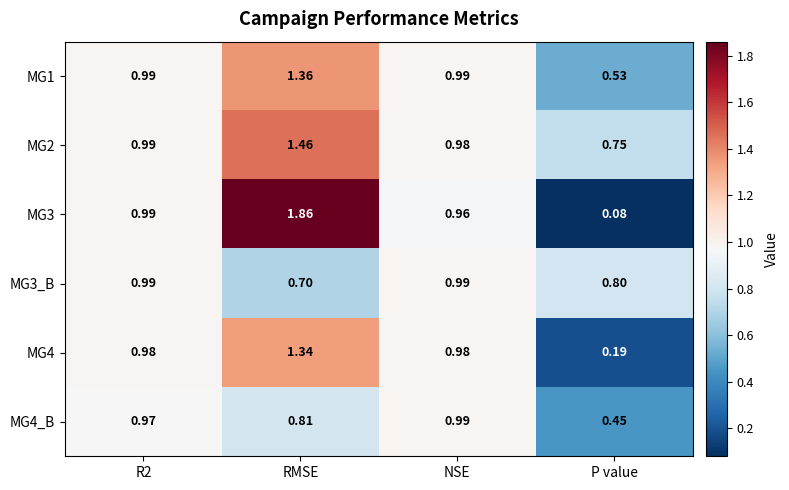

Between R2 and NSE, which series saw the biggest shift?

MG3